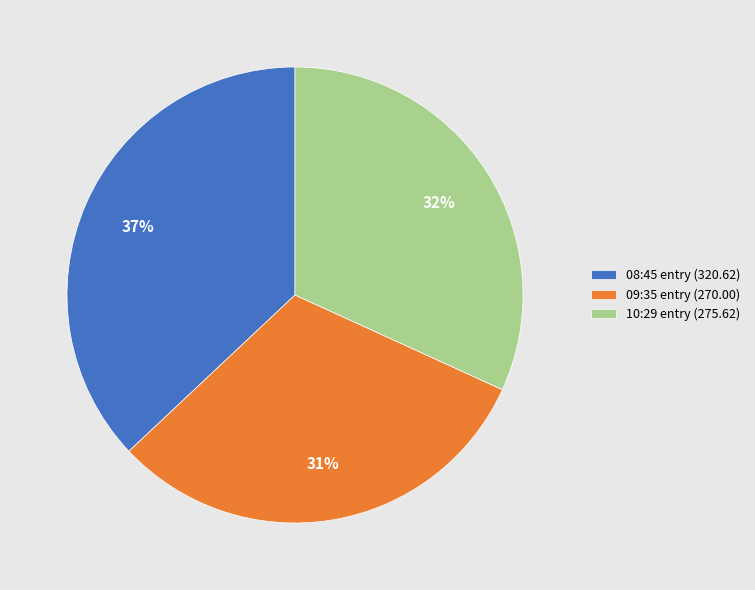

Does 09:35 entry (270.00) represent more than half of the total?

No